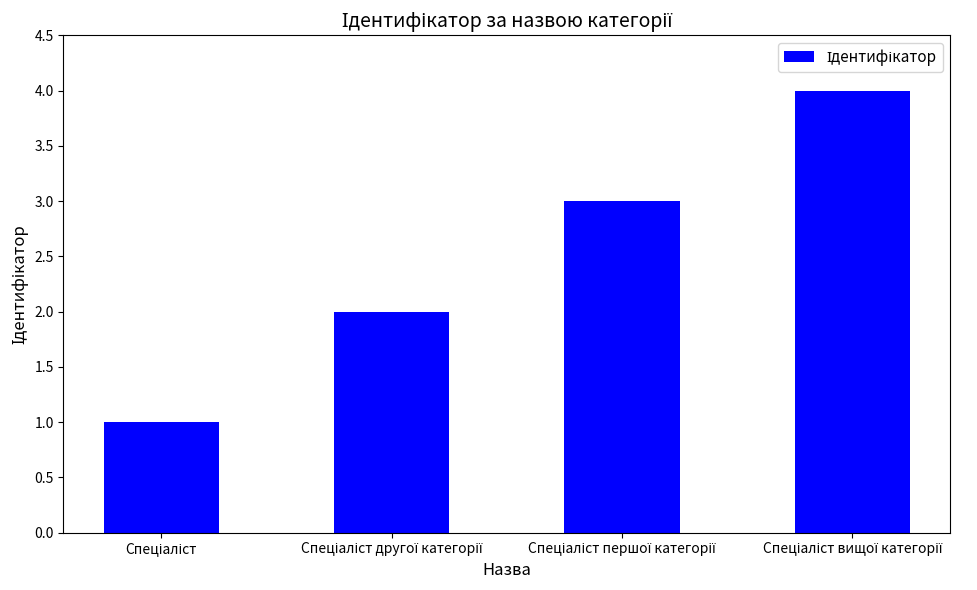

Reading right to left, extract all data points from this chart.

4	3	2	1